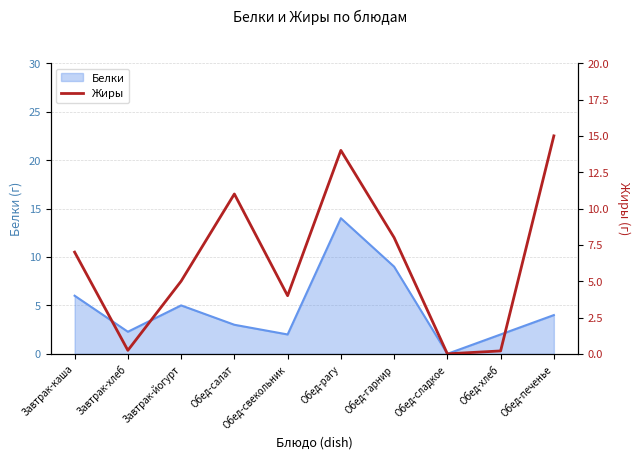

The Белки series shows 6.0 at Завтрак-каша. True or false?

True